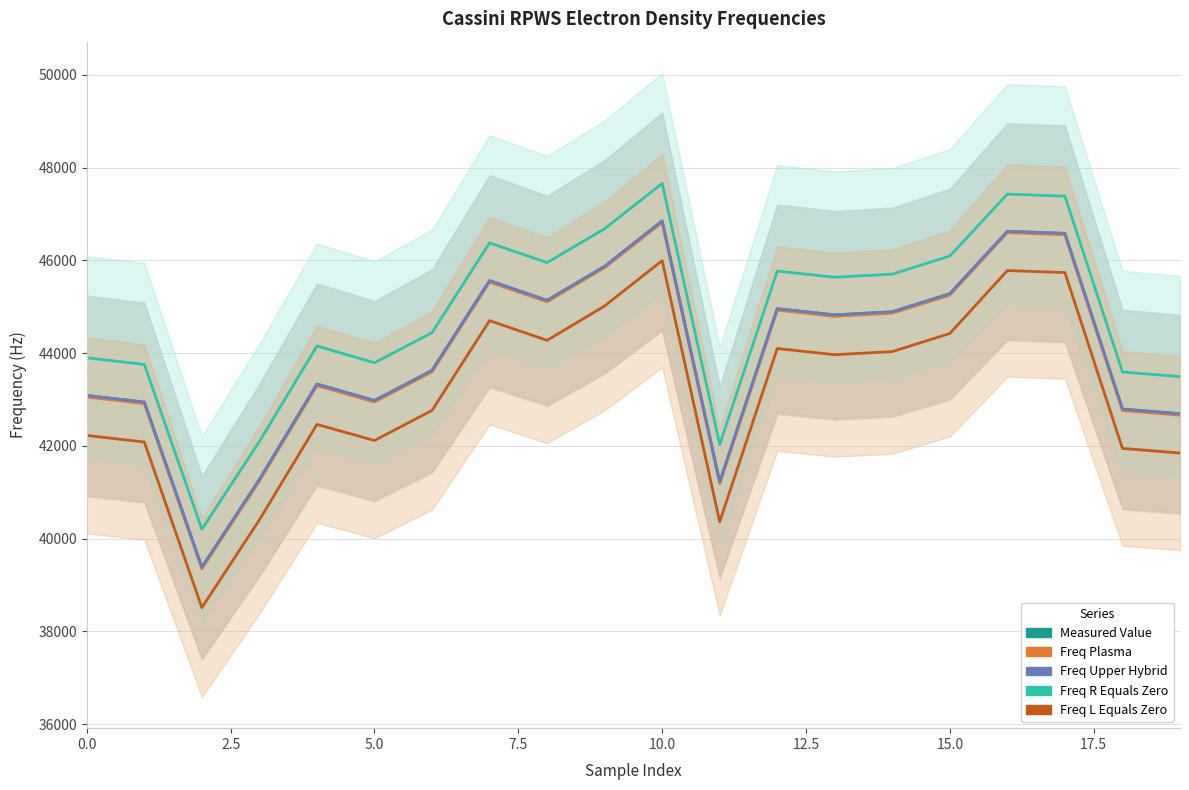

True or false: FREQ_PLASMA and FREQ_R_EQUALS_ZERO intersect in this chart.

False